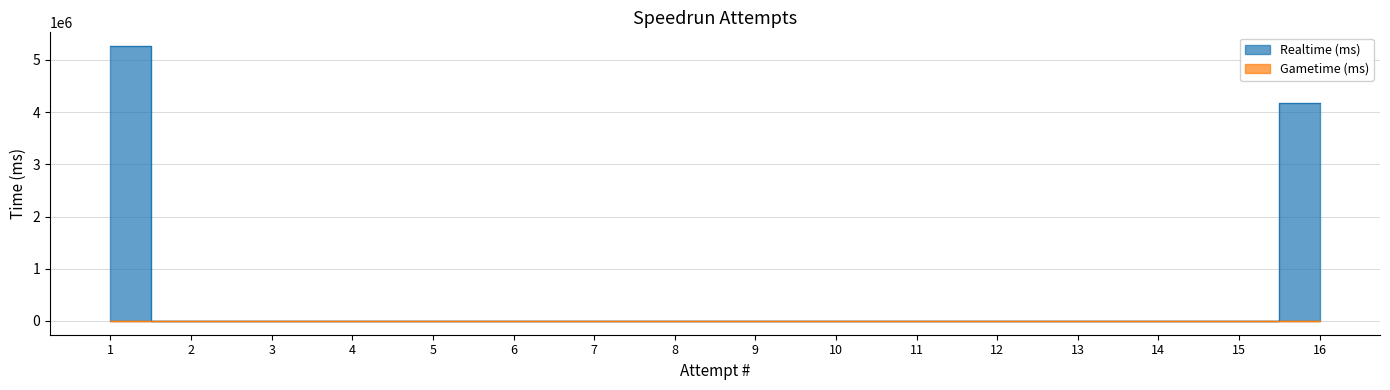

Reading right to left, extract all data points from this chart.

4169600	0	0	0	0	0	0	0	0	0	0	0	0	0	0	5265296